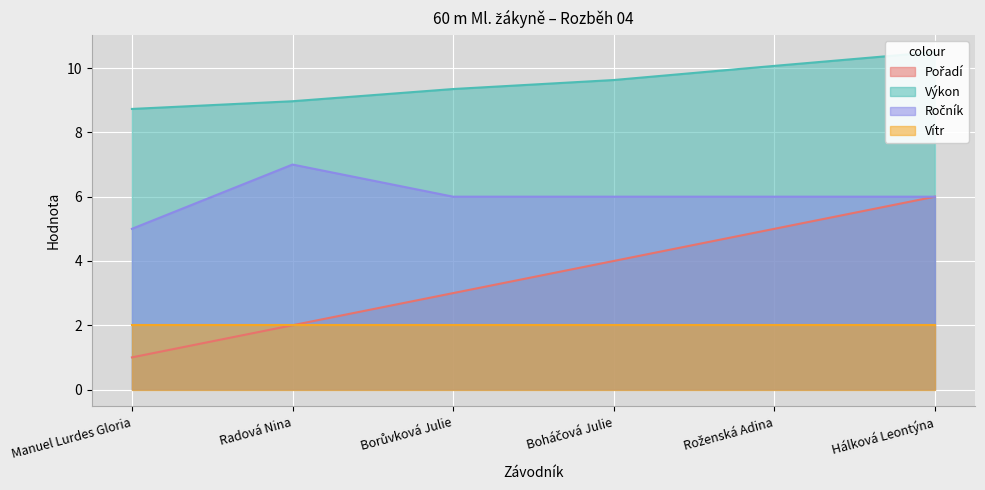

Which category has the highest value in the Pořadí series?

Hálková Leontýna